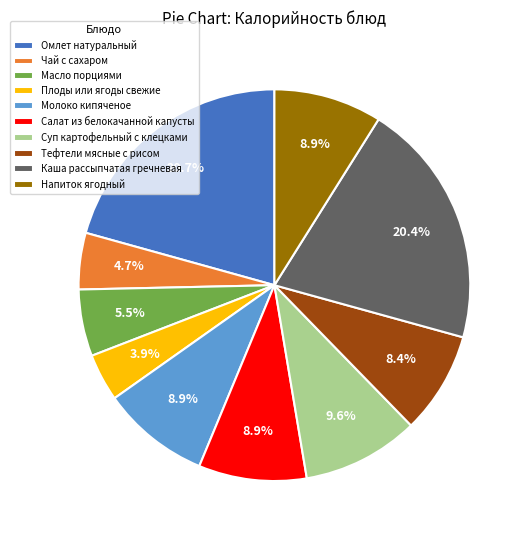

To the nearest percent, what is the average slice percentage?

10%